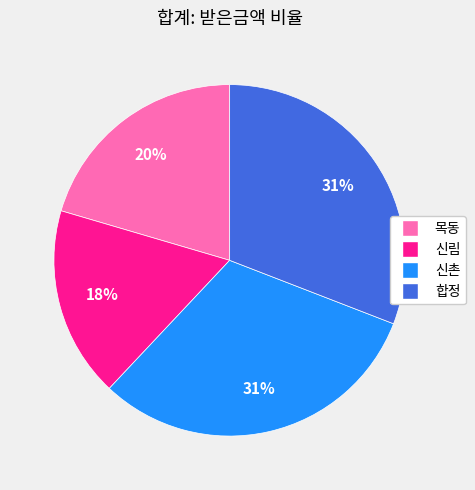

To the nearest percent, what is the combined percentage of 신림 and 신촌?

49%